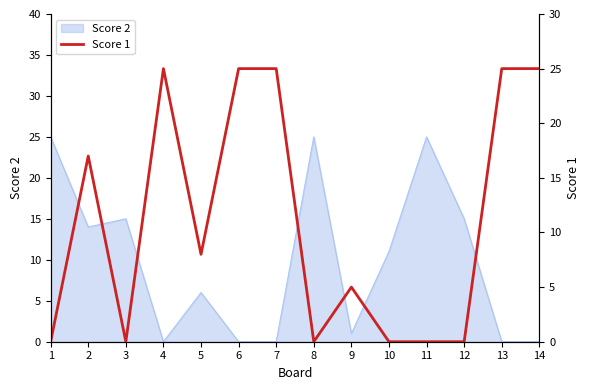

List the labels in order of value, smallest first.

1, 3, 8, 10, 11, 12, 9, 5, 2, 4, 6, 7, 13, 14